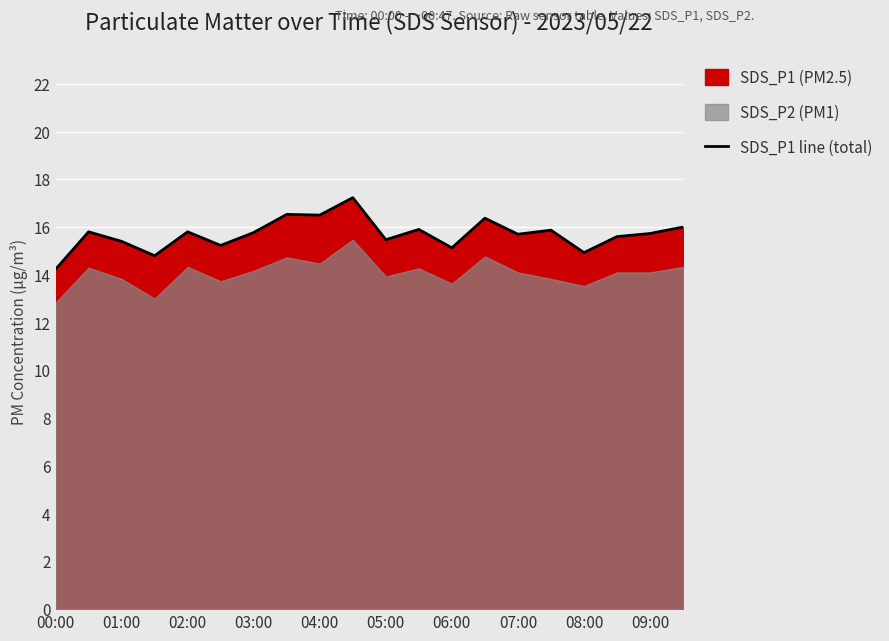

At which label does SDS_P1 line (total) reach its minimum?

00:00